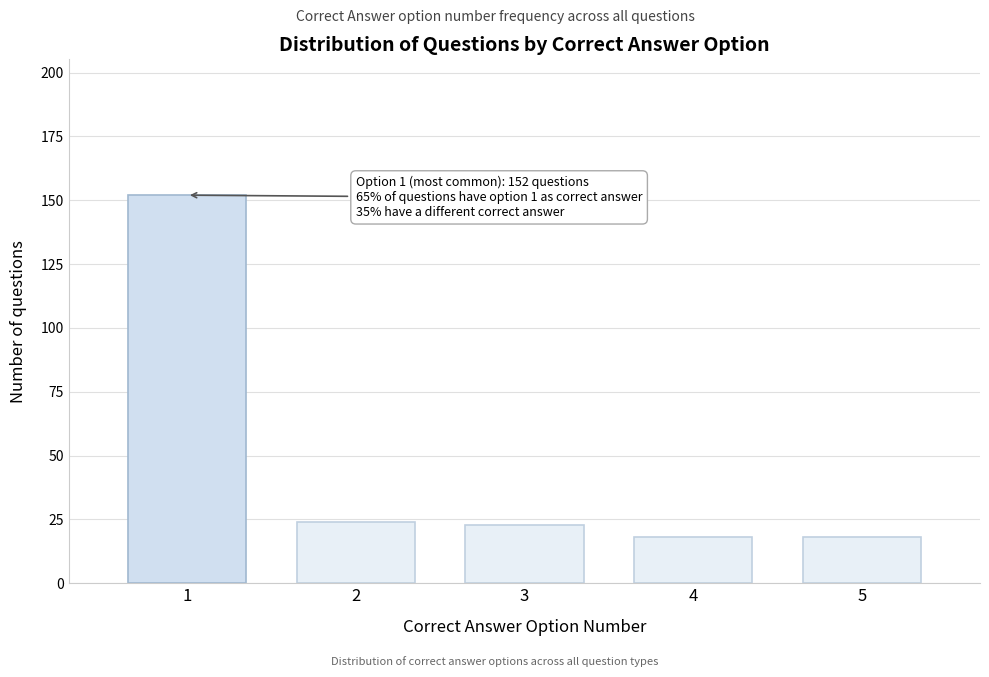

Reading left to right, what are all the values shown in this chart?

1=152	2=24	3=23	4=18	5=18